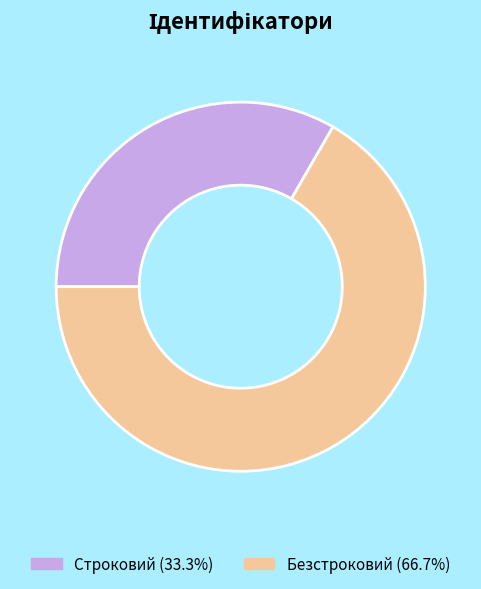

Rank the categories by value from lowest to highest.

Строковий, Безстроковий